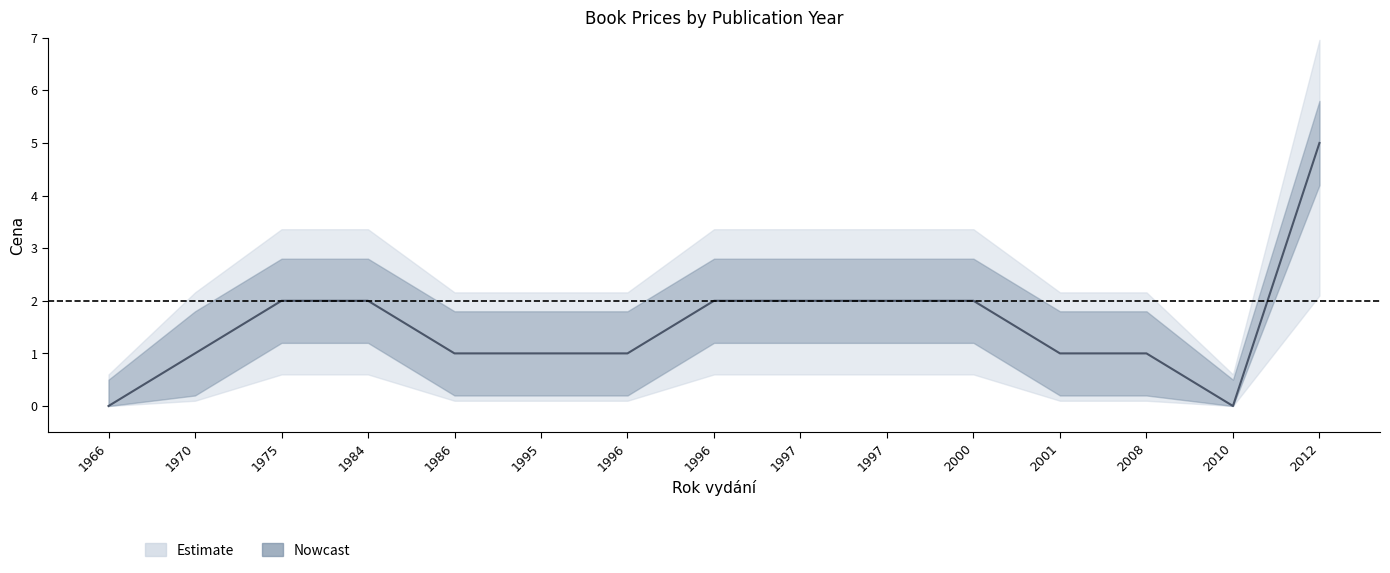

True or false: Cena_upper has more than 0 interior local peaks.

False